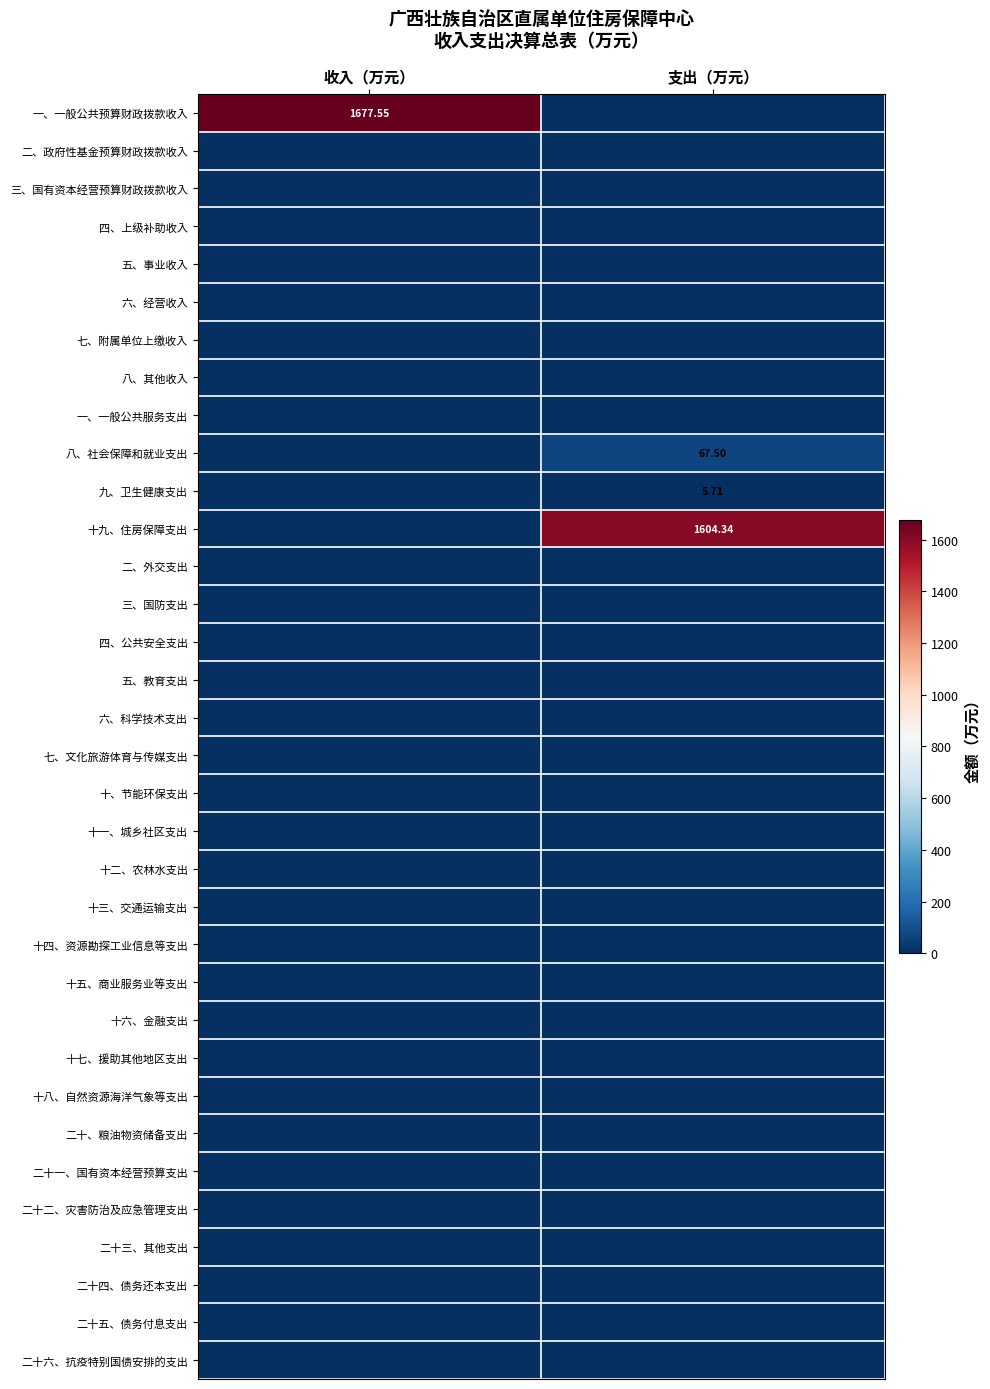

How many values in the 八、社会保障和就业支出 series are below 67?

1